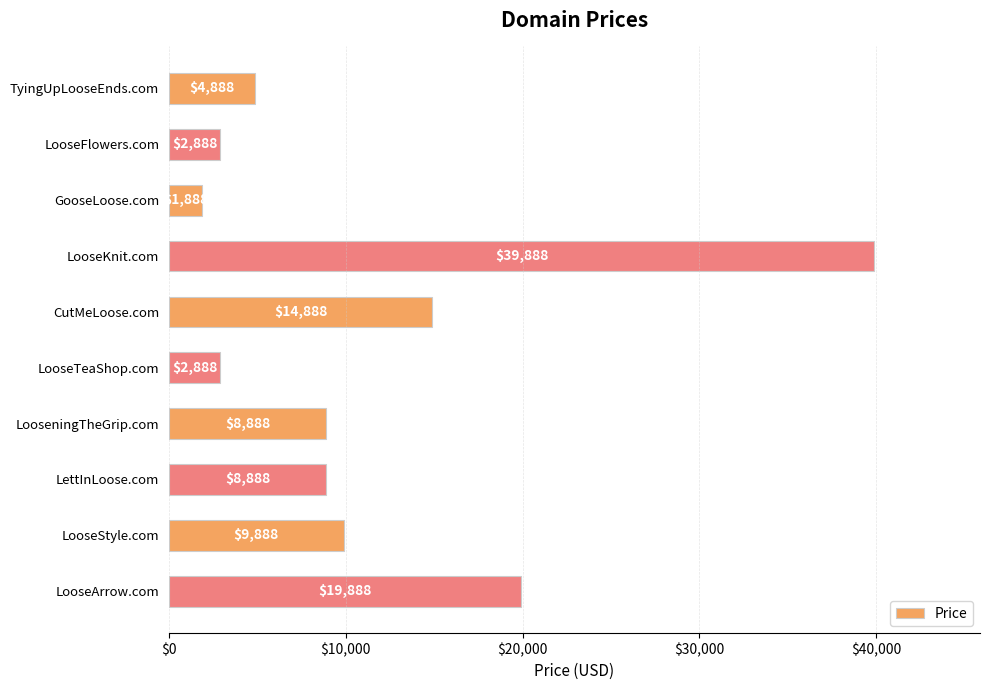

What is the sum of the values at TyingUpLooseEnds.com and LooseFlowers.com?

7776